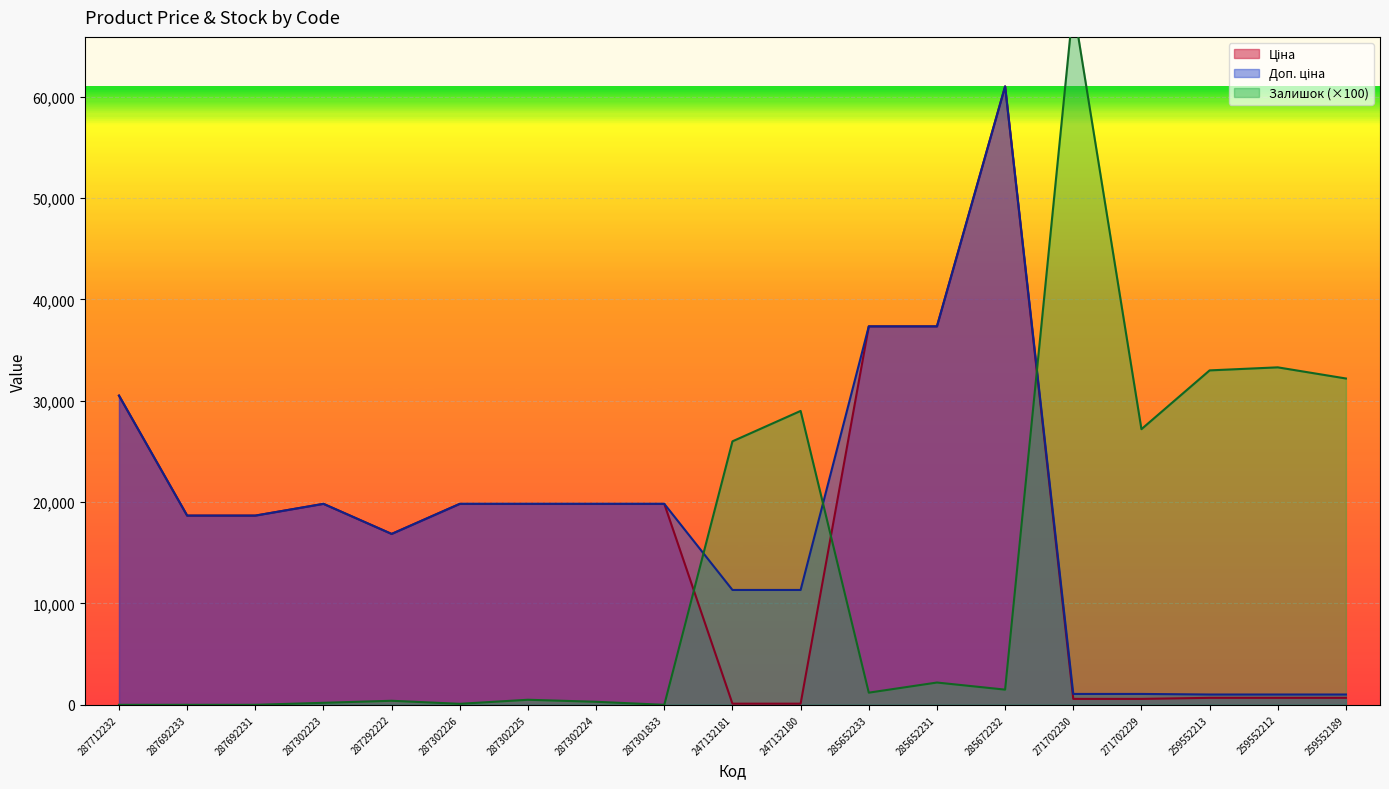

Read the Ціна value at 287712232.

30512.3